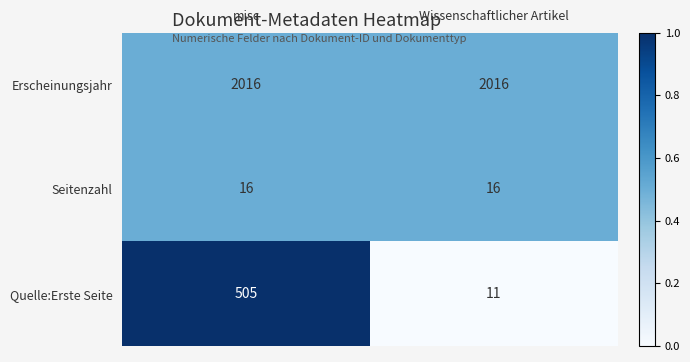

What is the total value across all series at Wissenschaftlicher Artikel?

2043